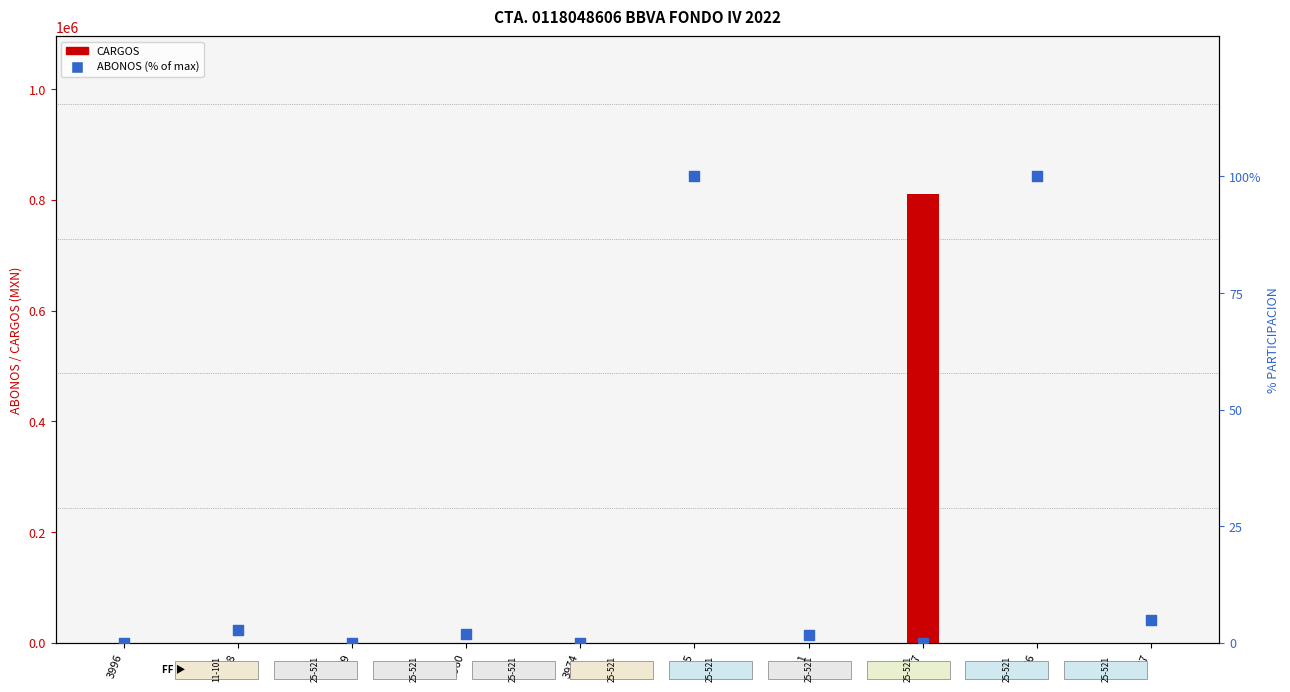

Which series reaches the minimum Y coordinate?

CARGOS